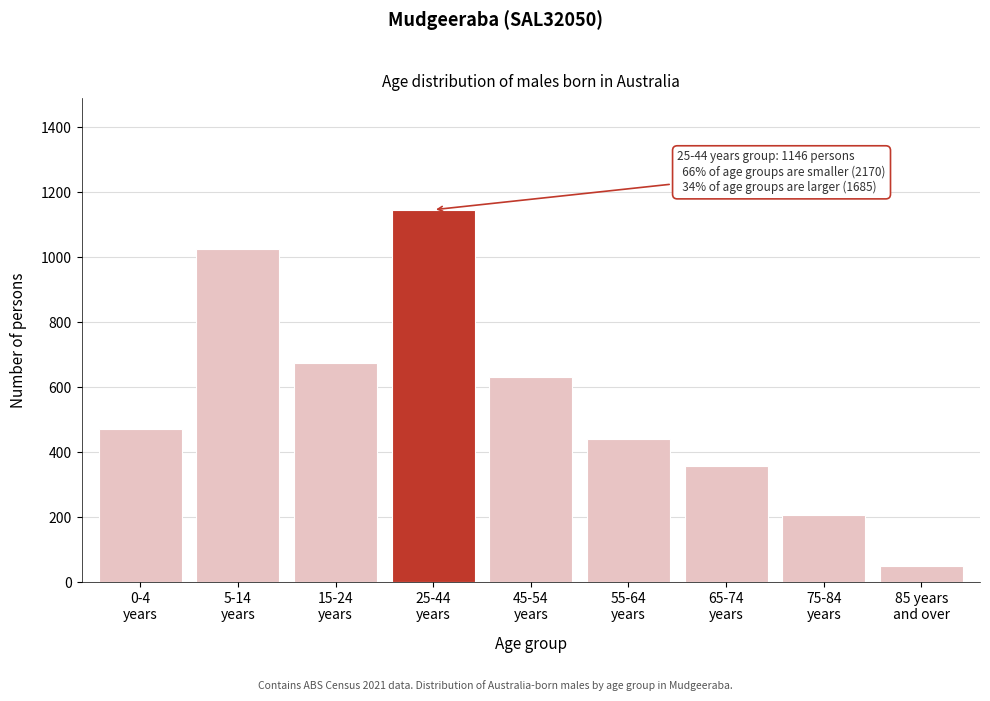

Reading right to left, extract all data points from this chart.

49	207	359	440	630	1146	674	1024	472